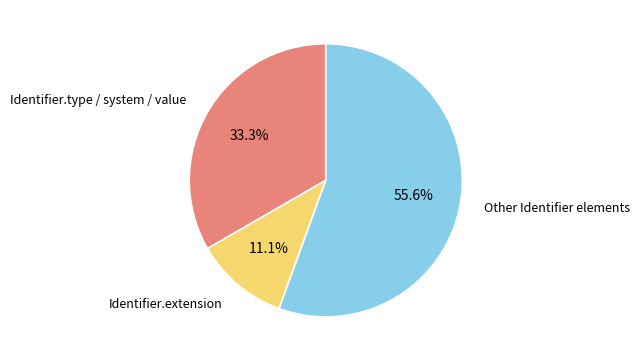

Rank the categories by value from highest to lowest.

Other Identifier elements, Identifier.type / system / value, Identifier.extension